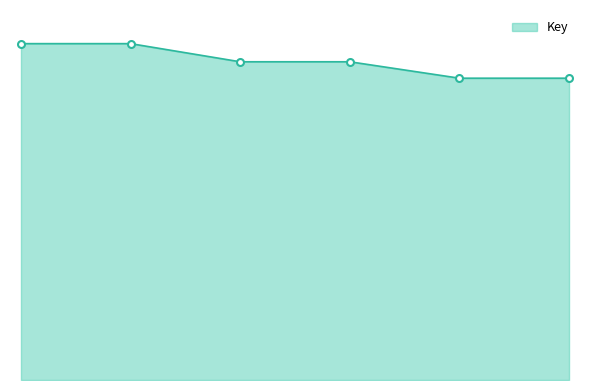

Which category has the highest value across all series?

2